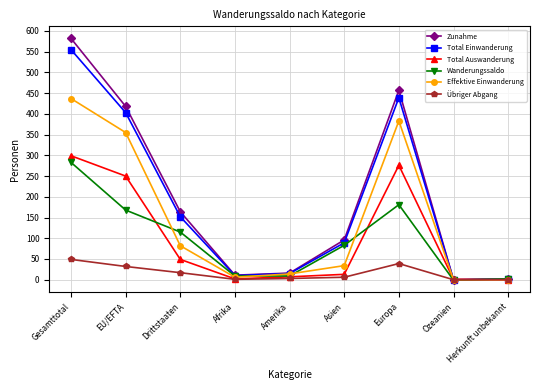

What is the difference between the maximum and minimum values in the Total Auswanderung series?

299